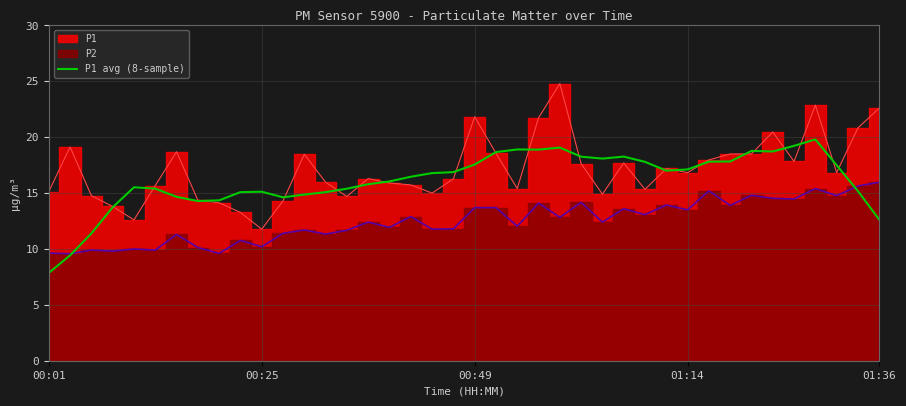

Is it true that the value at 35 is 26.4?

False